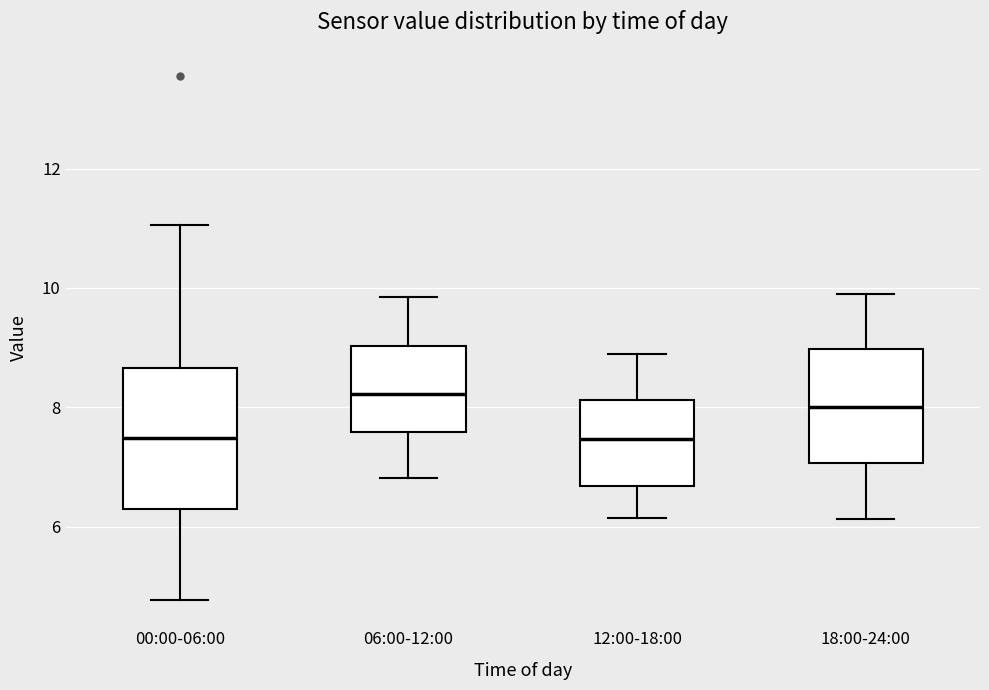

Reading left to right, read every box against the y-axis: the position of its median line, the range the box covers, and the ends of its whiskers. The values are not printed on the chart, so give them approximately, as read against the axis.

00:00-06:00: median 7.4, box 6.2 to 8.6, whiskers 4.8 to 11.0
06:00-12:00: median 8.2, box 7.6 to 9.0, whiskers 6.8 to 9.8
12:00-18:00: median 7.4, box 6.6 to 8.2, whiskers 6.2 to 9.0
18:00-24:00: median 8.0, box 7.0 to 9.0, whiskers 6.2 to 9.8